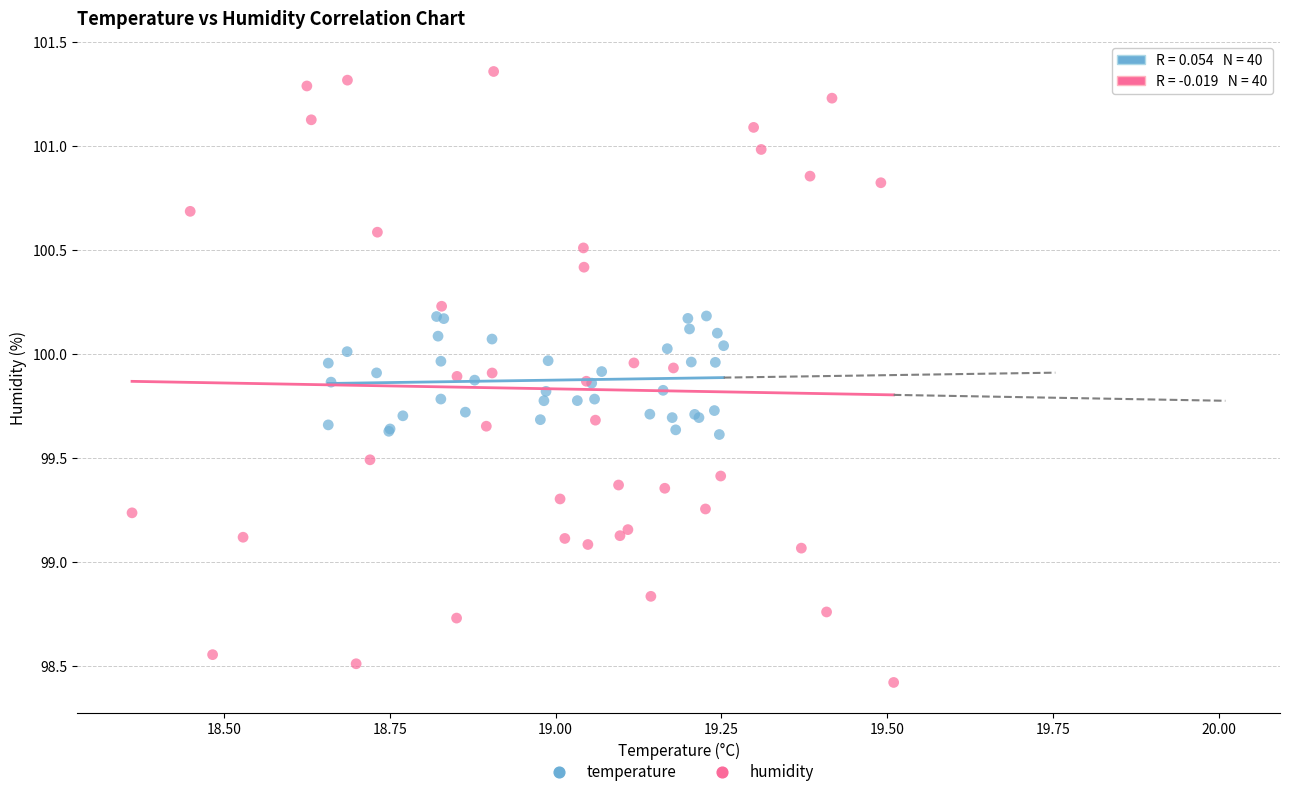

Which series has the widest spread of Y values?

humidity